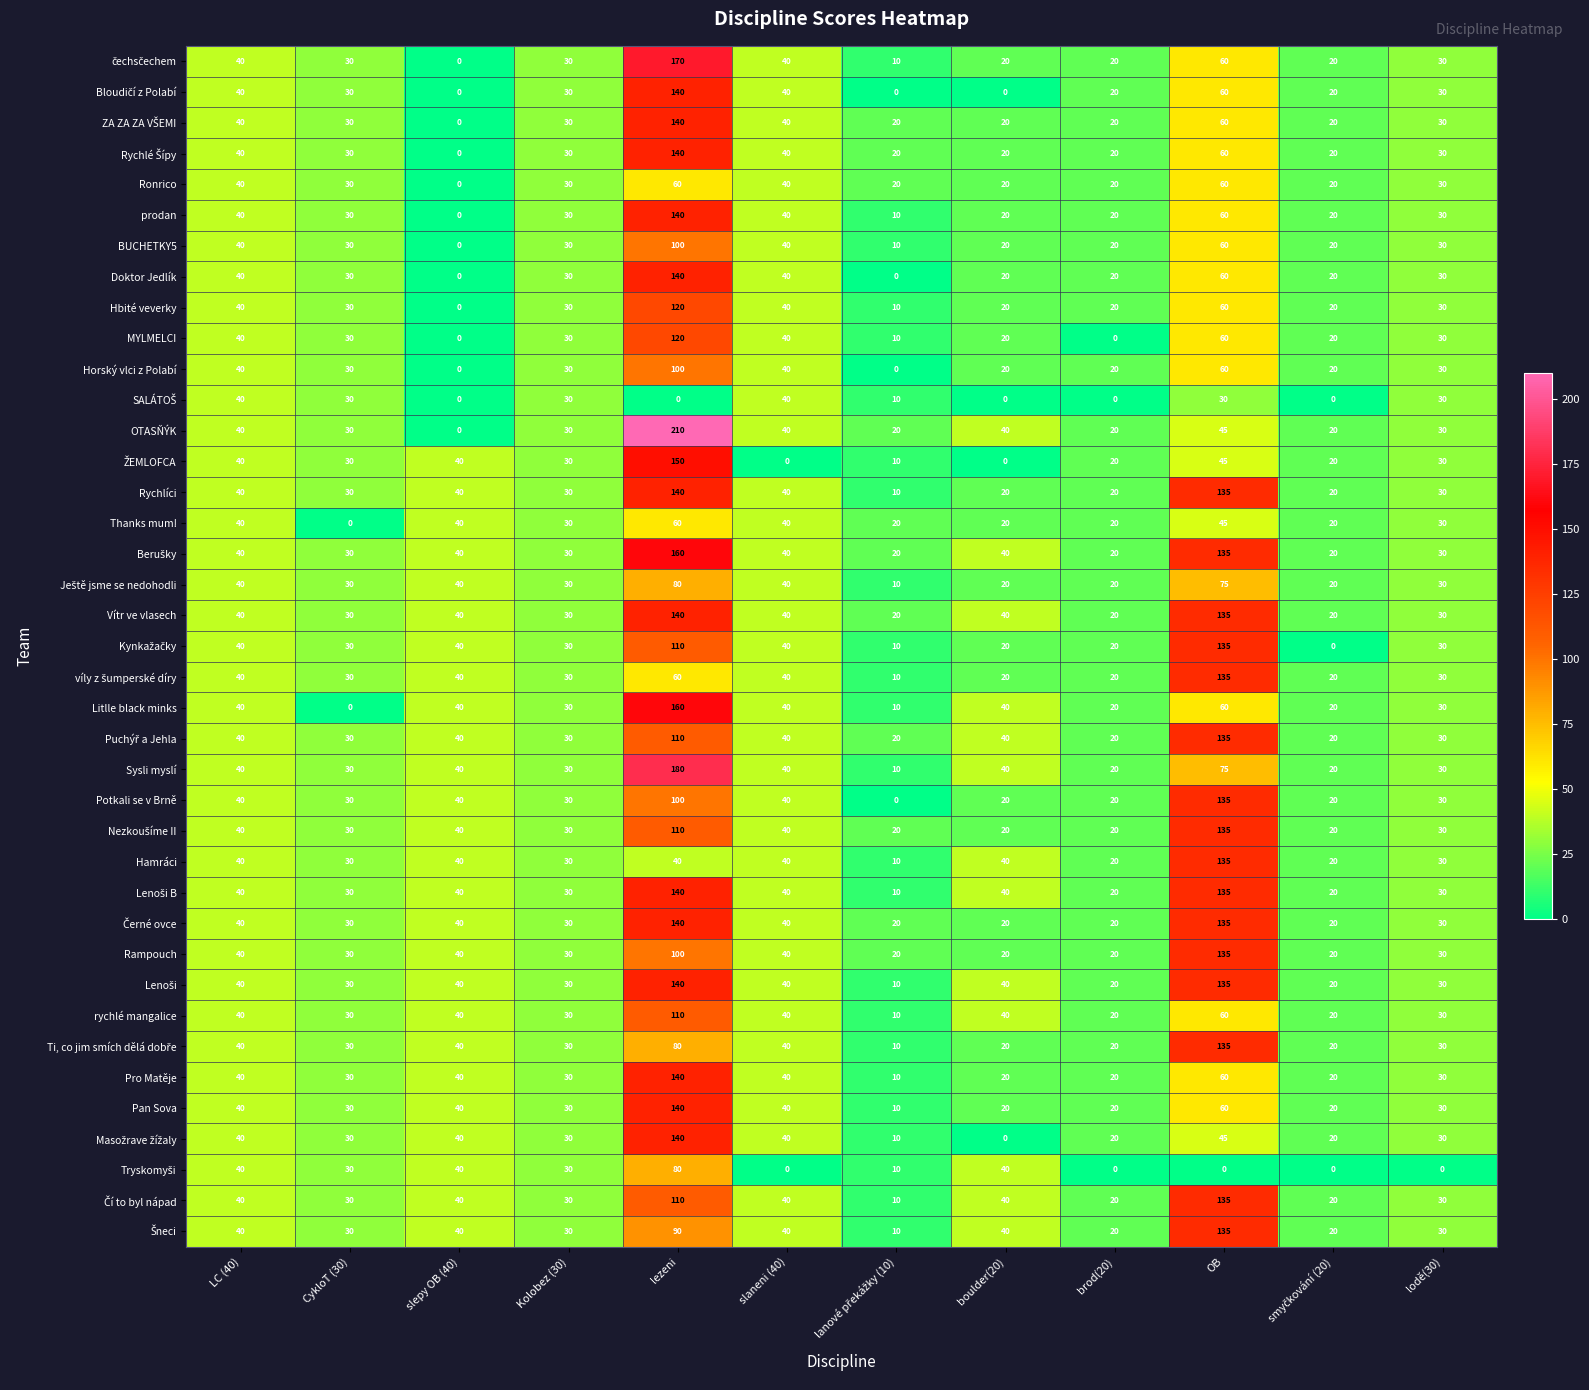

What is the greatest value displayed?

210